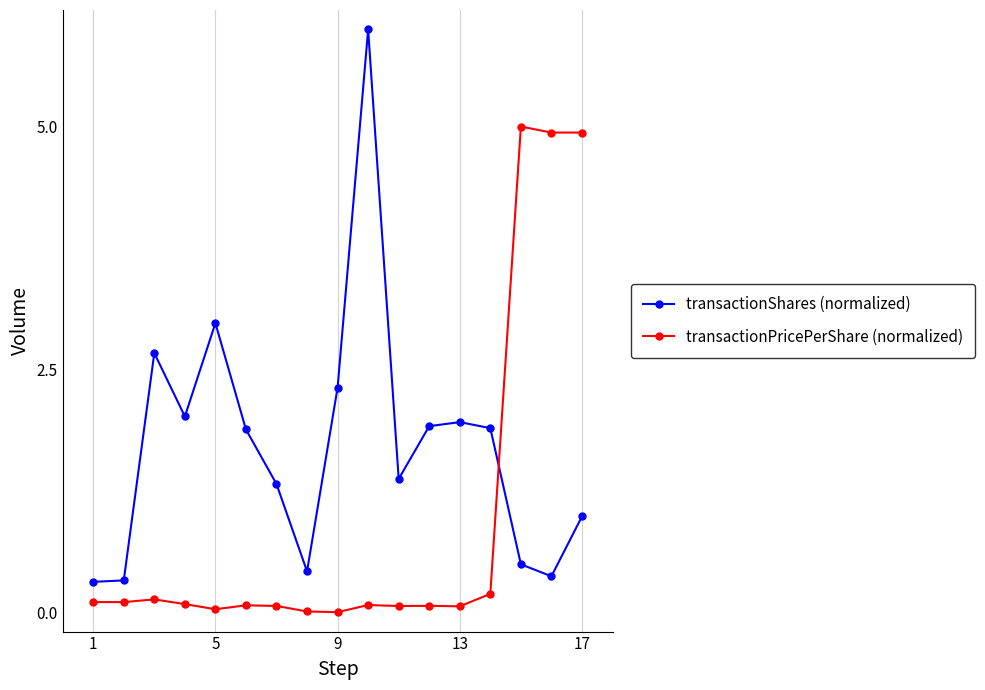

What is the average value of the transactionPricePerShare (normalized) series?

0.9